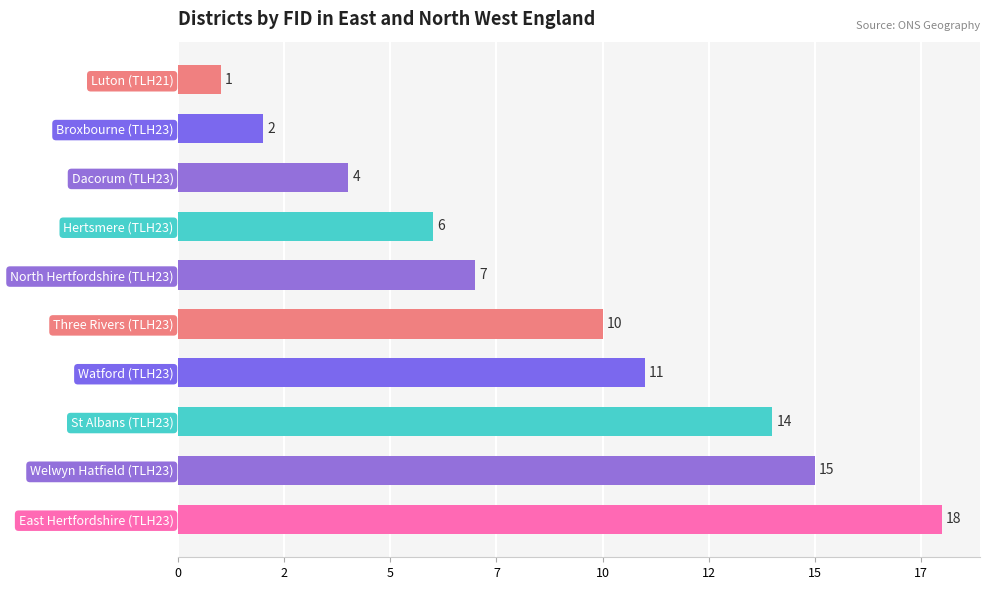

What is the maximum value shown in the chart?

18